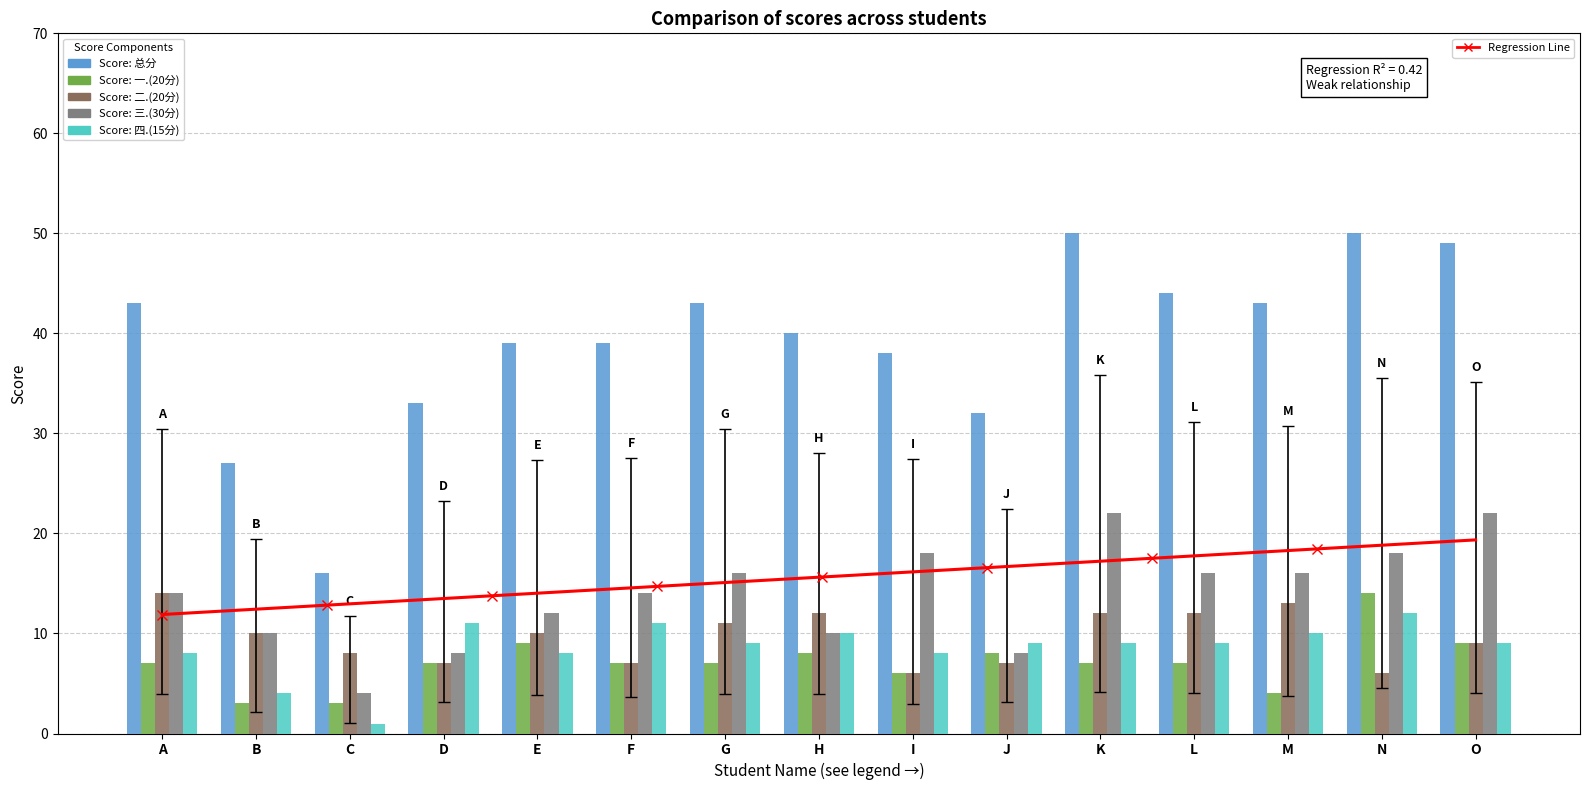

List the series in order of their peak value, highest first.

总分, 三.(30分), 一.(20分), 二.(20分), 四.(15分)